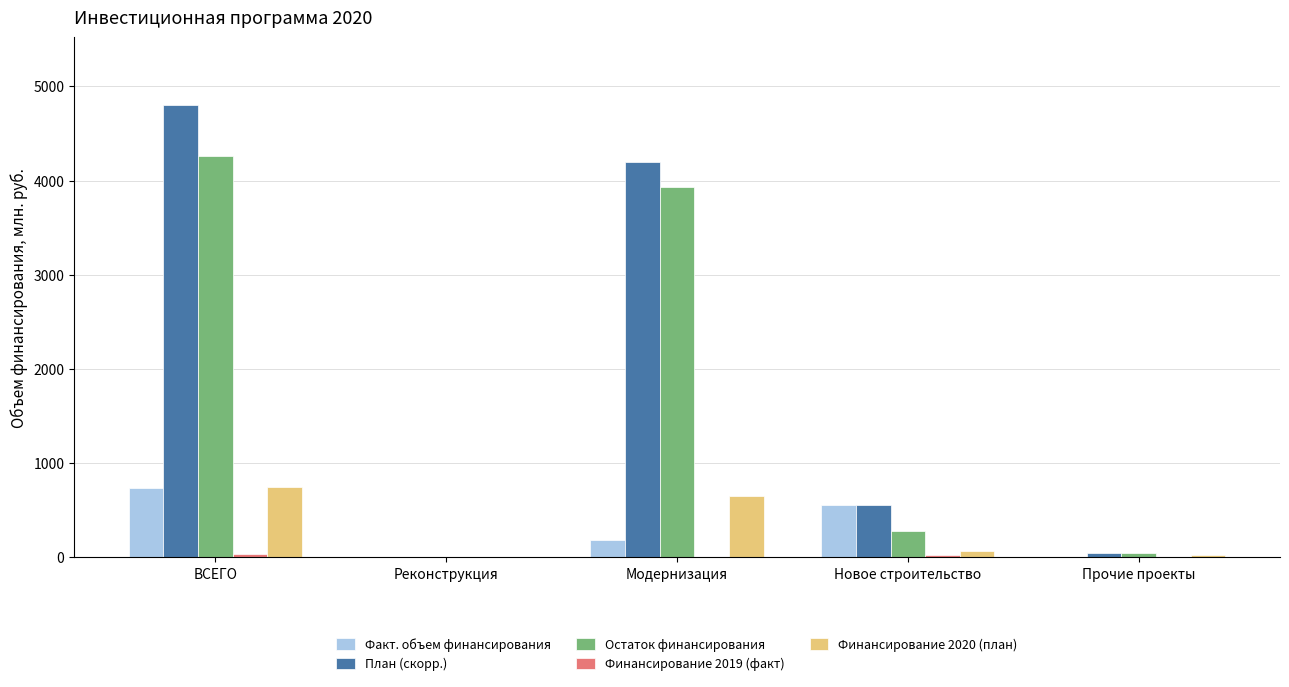

What is the sum of all Финансирование 2020 (план) values?

1496.4